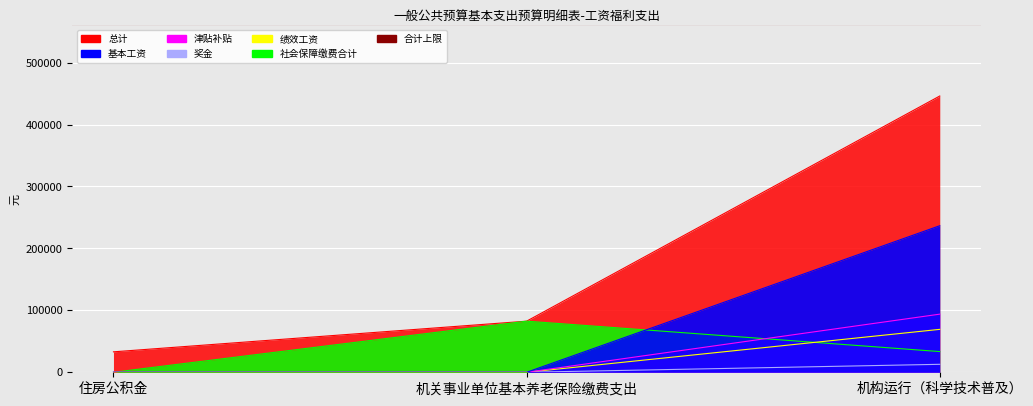

At how many categories does at least one series exceed 419539?

1